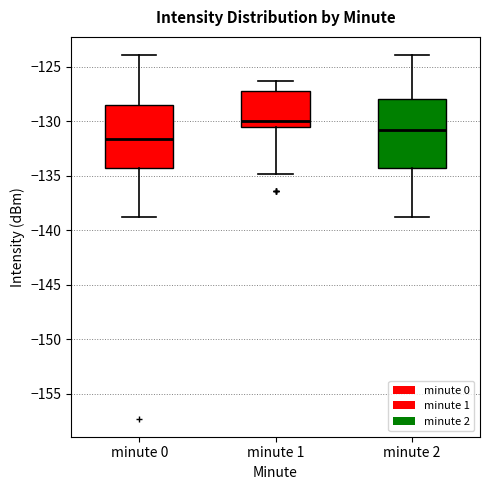

Reading left to right, transcribe this box plot: for each box, give where its median line is, the range the box spans, and where its two whiskers end, as read against the y-axis. The values are not printed on the chart, so give them approximately, as read against the axis.

minute 0: median -131.5, box -134.5 to -128.5, whiskers -139.0 to -124.0
minute 1: median -130.0, box -130.5 to -127.0, whiskers -135.0 to -126.5
minute 2: median -131.0, box -134.5 to -128.0, whiskers -139.0 to -124.0